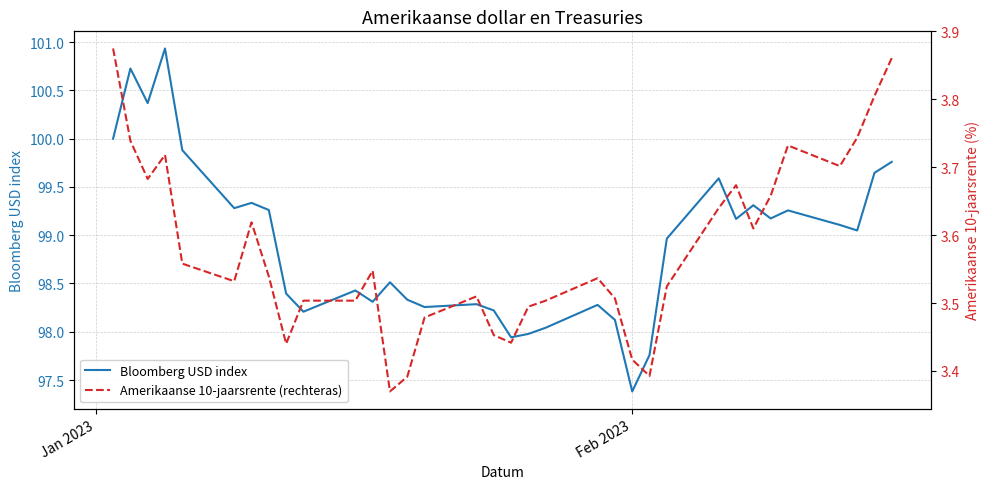

True or false: Amerikaanse 10-jaarsrente (rechteras) has more than 0 points higher than both neighbors.

True